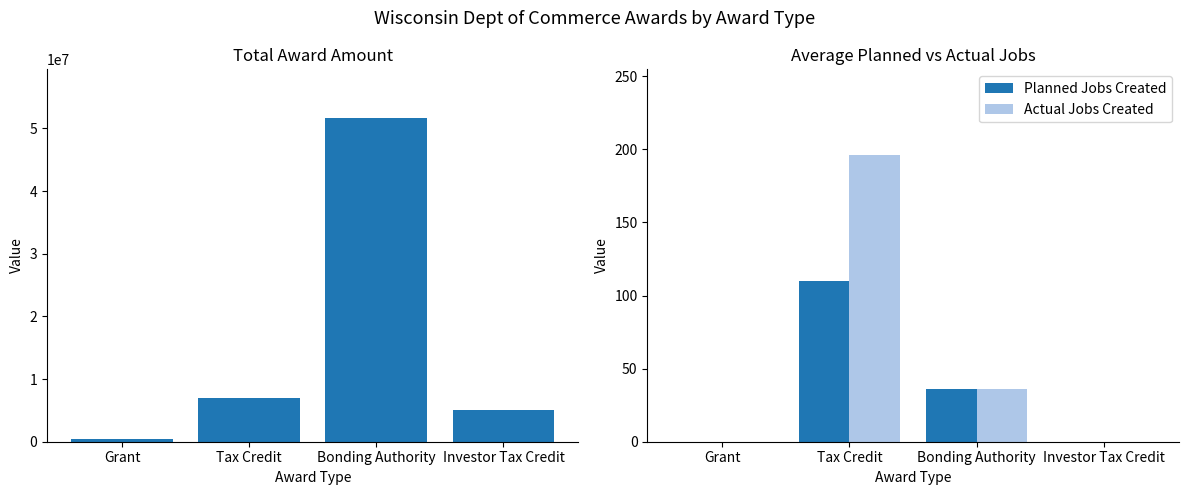

What is the label of the 1st bar from the left?

Grant